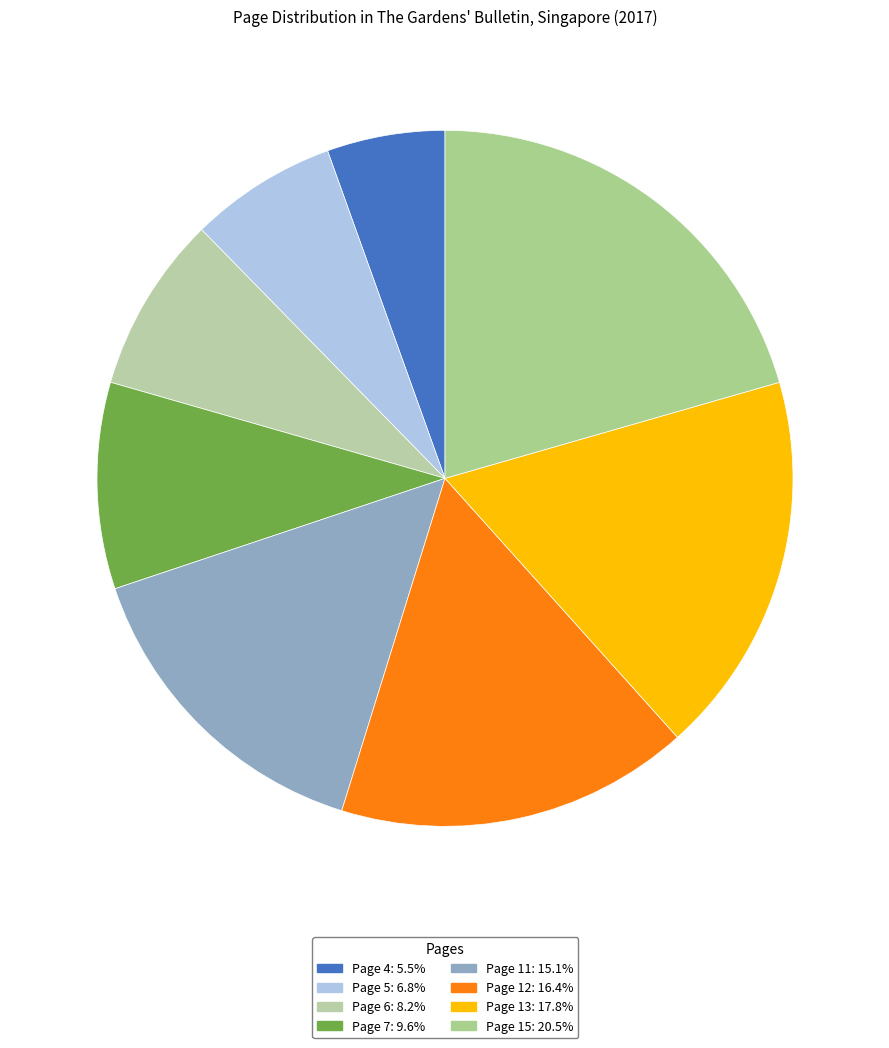

How many segments does this pie chart have?

8